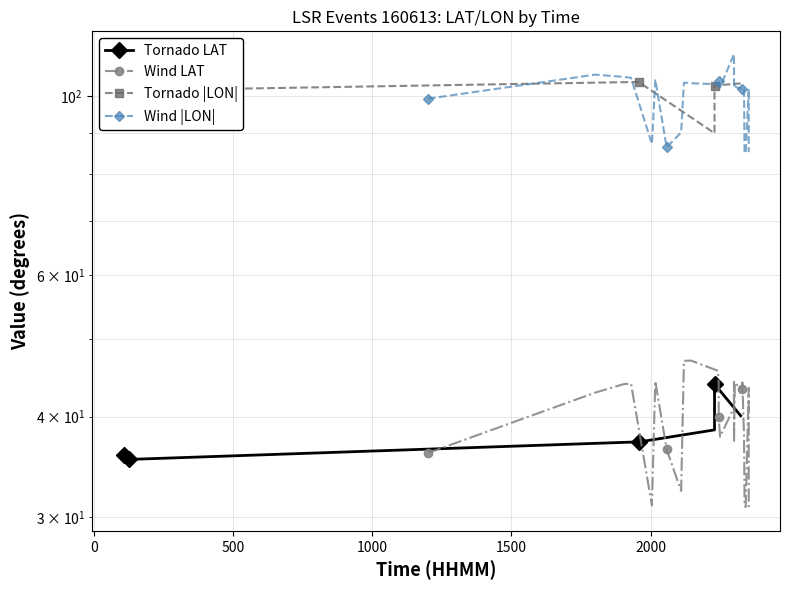

Which series has the largest range (max minus min)?

Wind LON